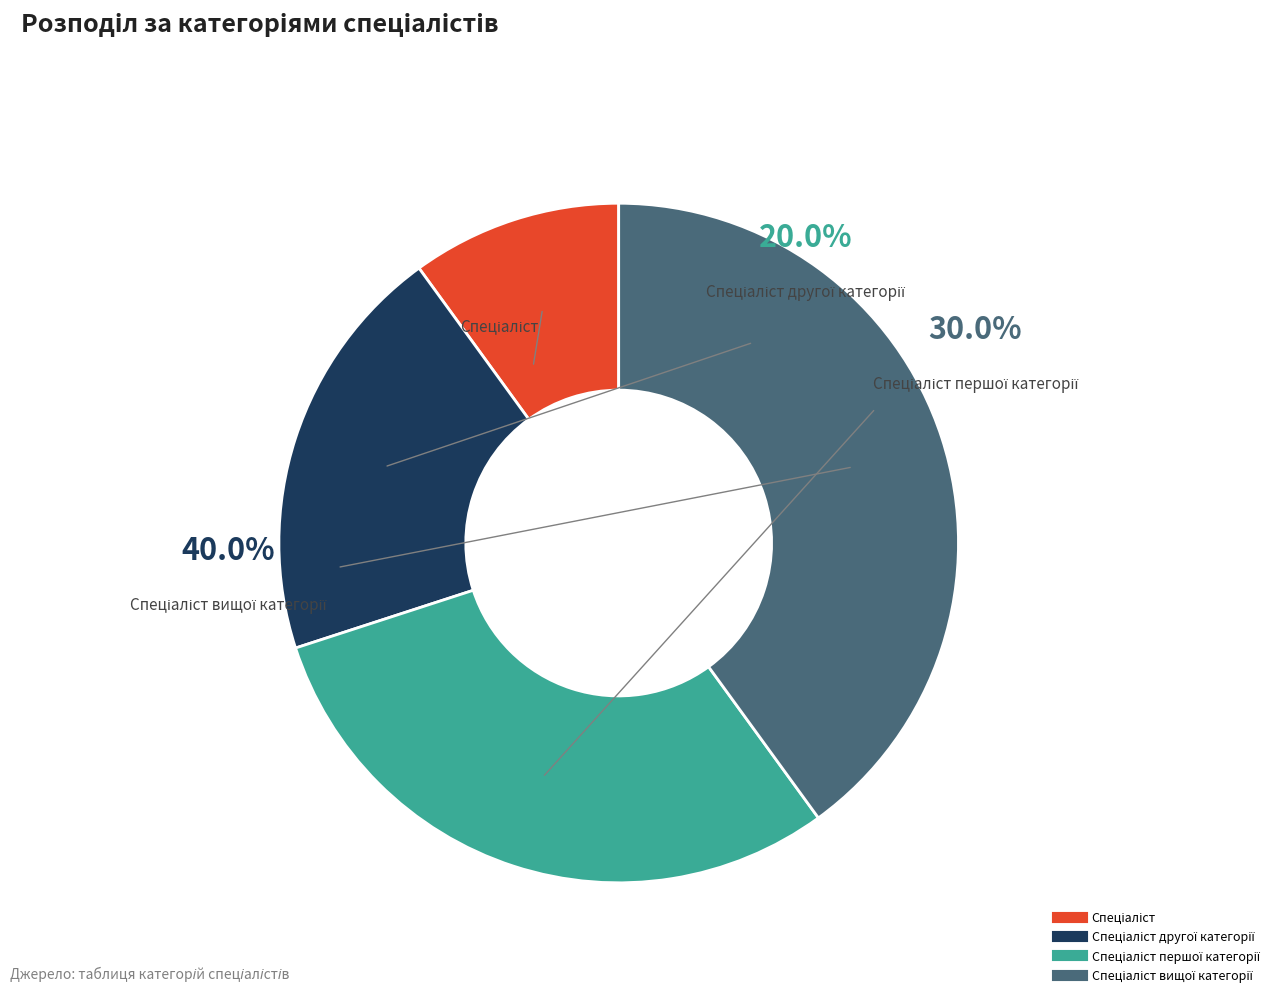

Which category has the biggest portion of the pie?

Спеціаліст вищої категорії